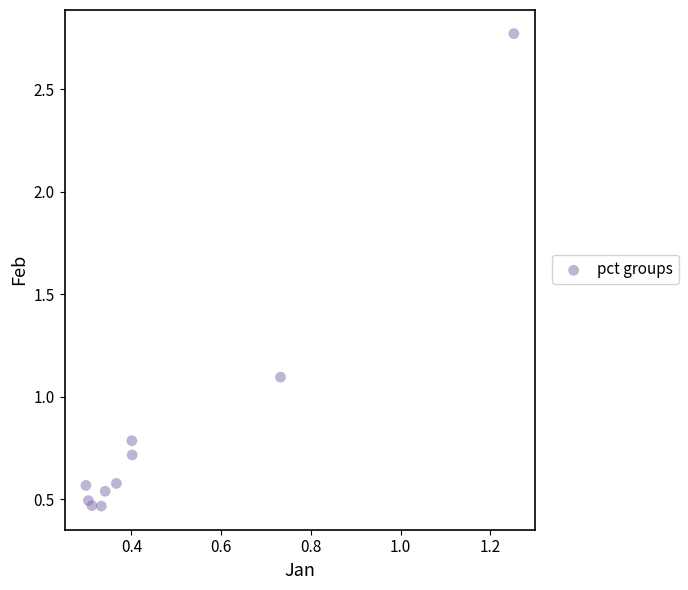

What Y value in the scatter plot is closest to 1?

1.1